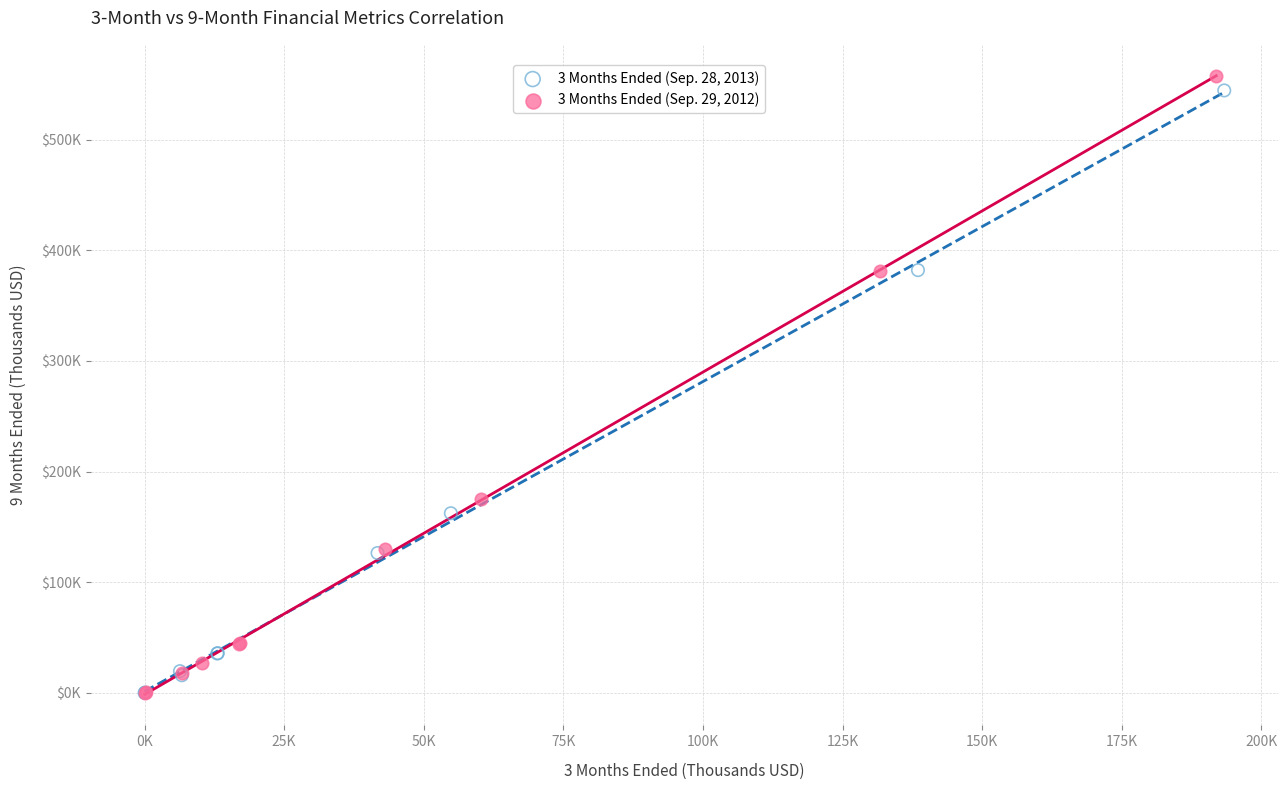

What are all the series names shown in the legend?

3 Months Ended (Sep. 28, 2013), 3 Months Ended (Sep. 29, 2012)